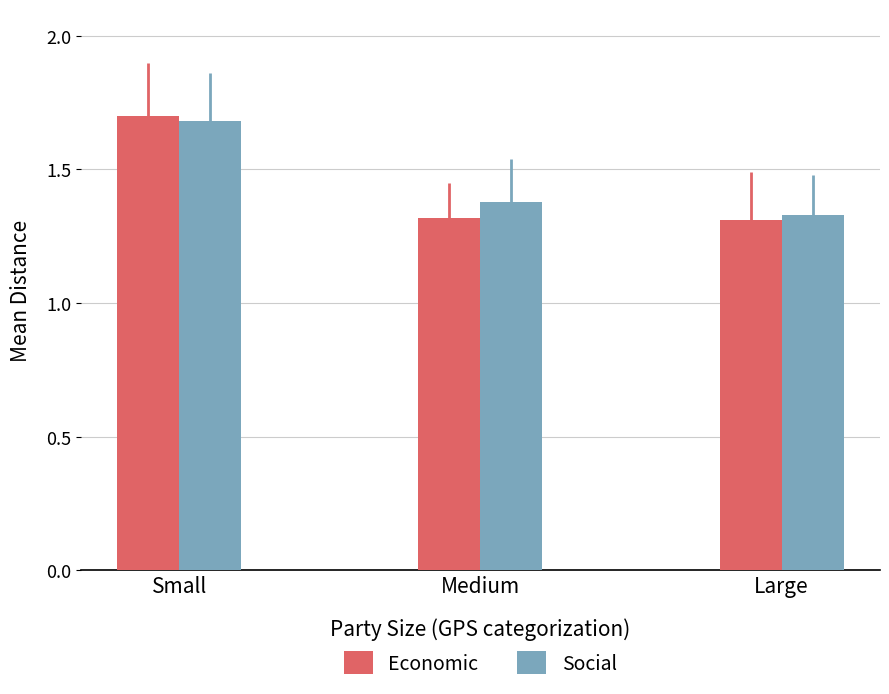

How many bars are there in total?

6